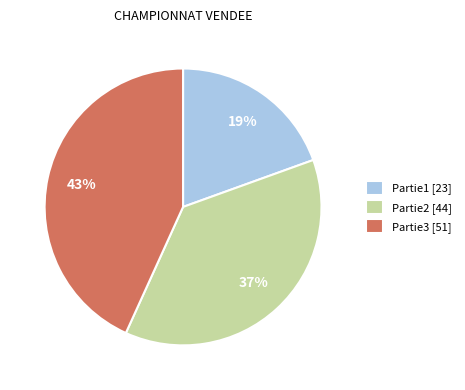

The Partie1 [23] slice represents 19% of the pie. True or false?

True